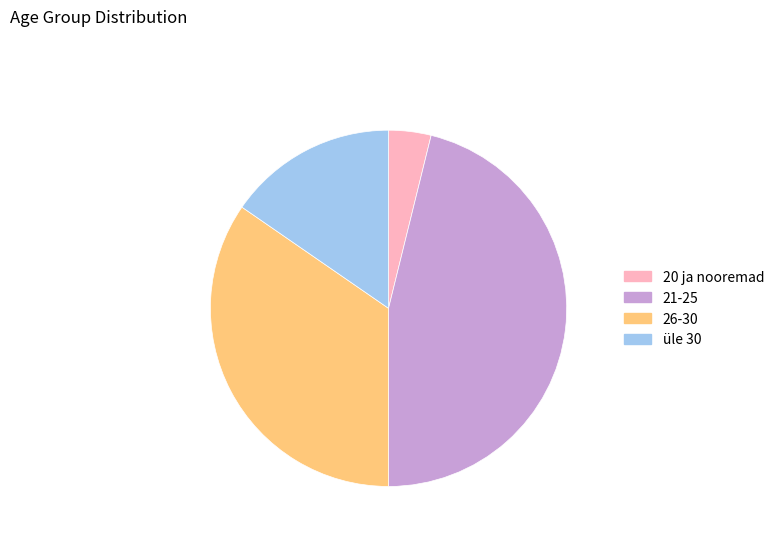

How many segments does this pie chart have?

4